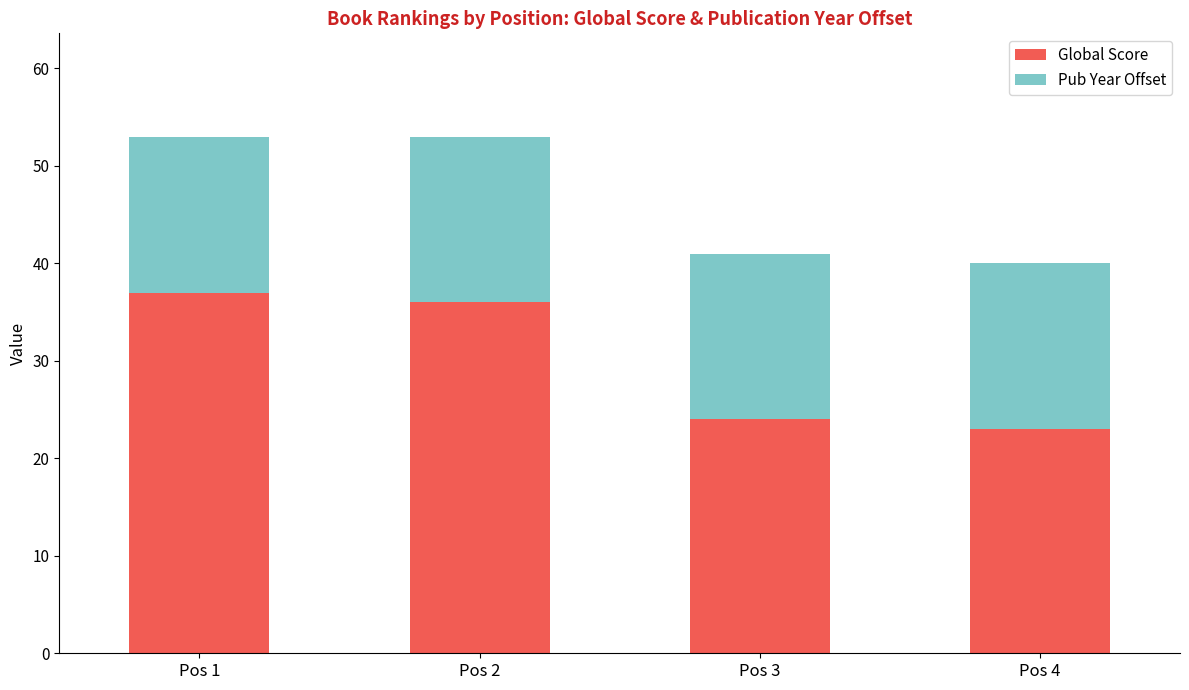

What is the total value across all series at Pos 2?

53